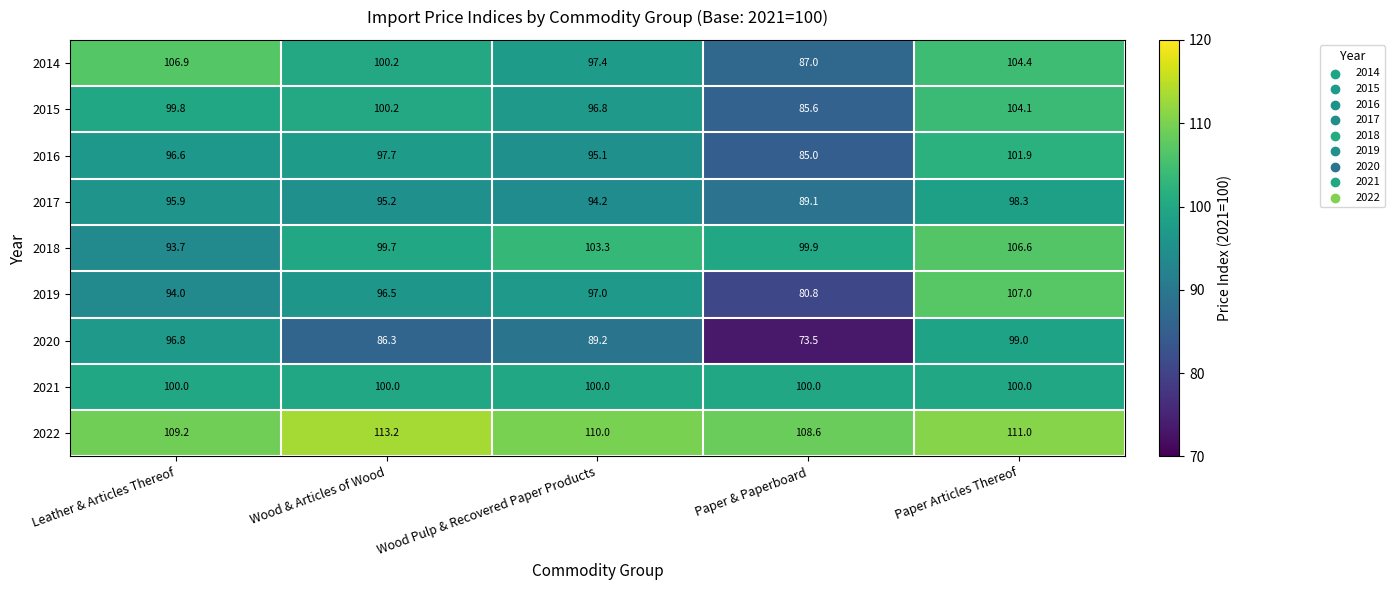

What is the greatest value displayed?

113.2